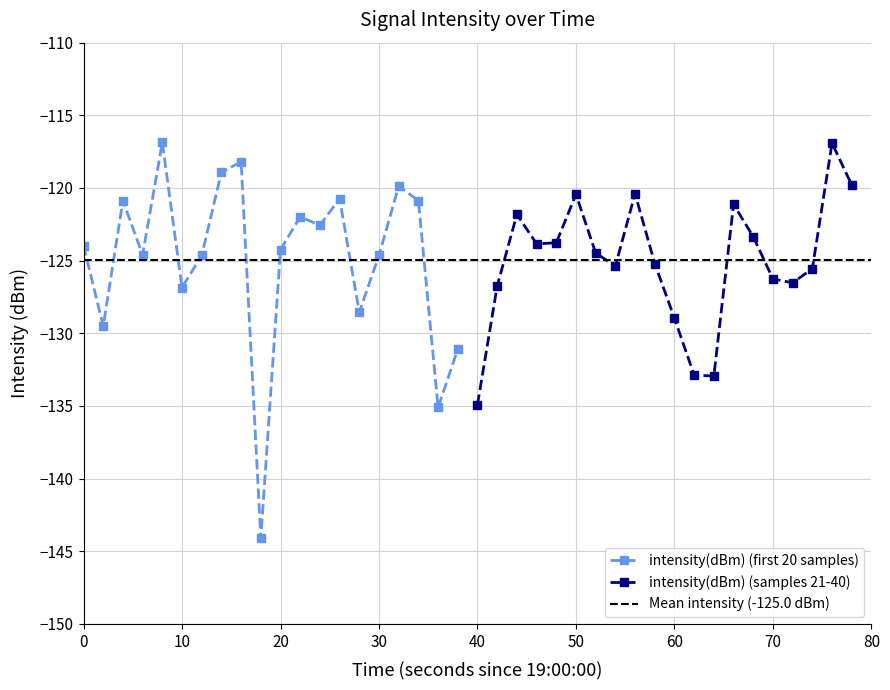

What is the minimum value for intensity(dBm) (first 20 samples)?

-144.1